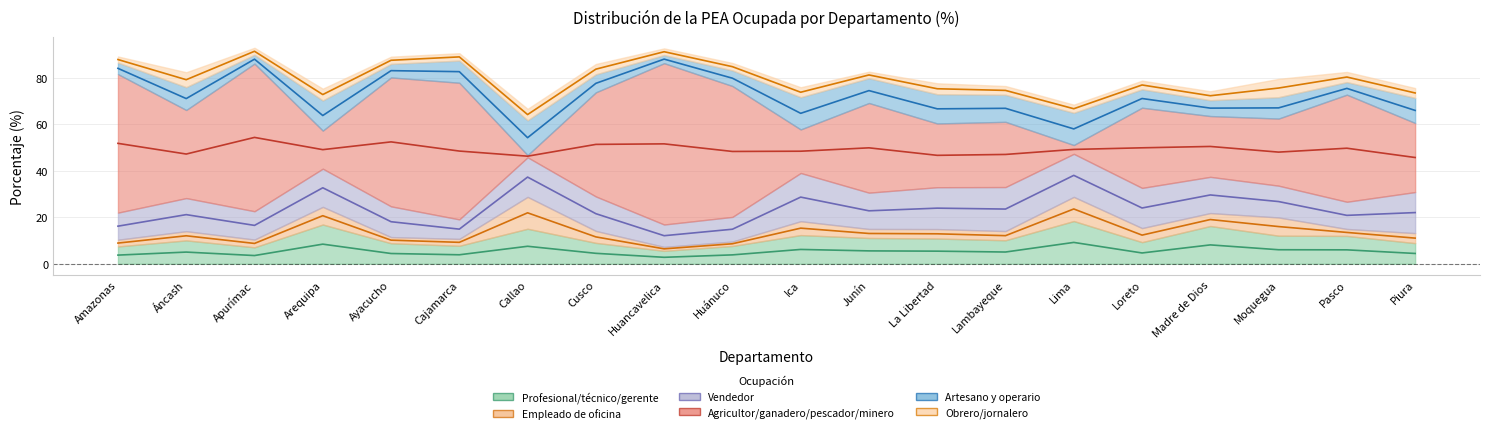

The value of Profesional/técnico/gerente at Amazonas is 13.0. True or false?

False